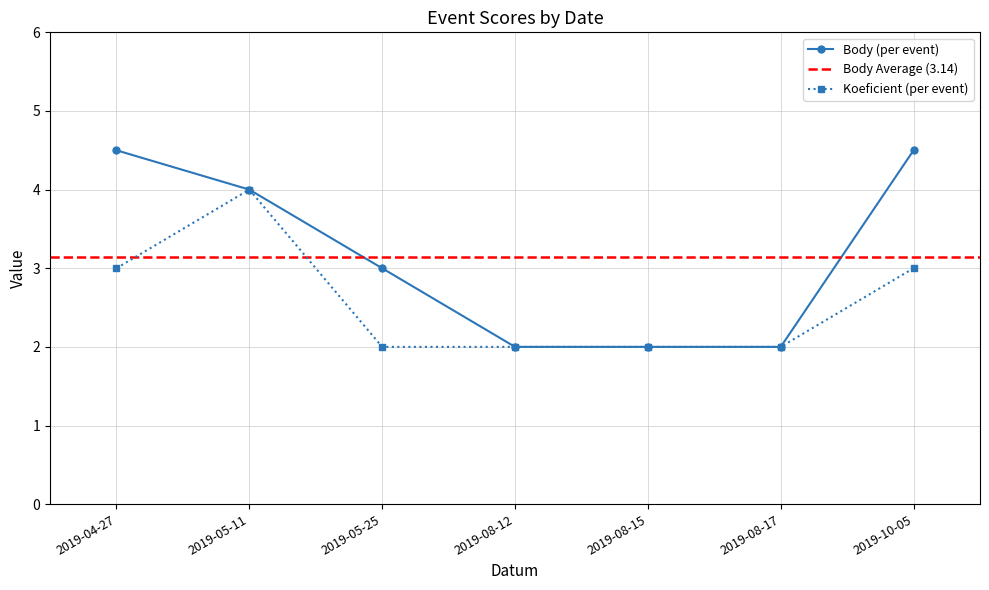

What is the difference between the highest and lowest values at 2019-04-27?

1.5